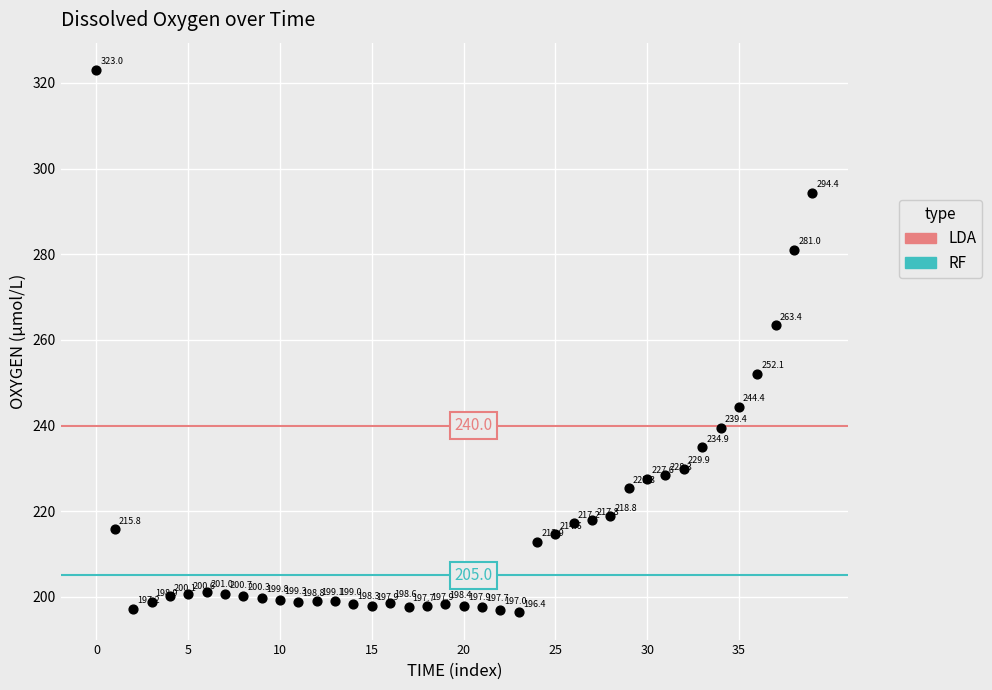

What Y value in the scatter plot is closest to 259?

263.4